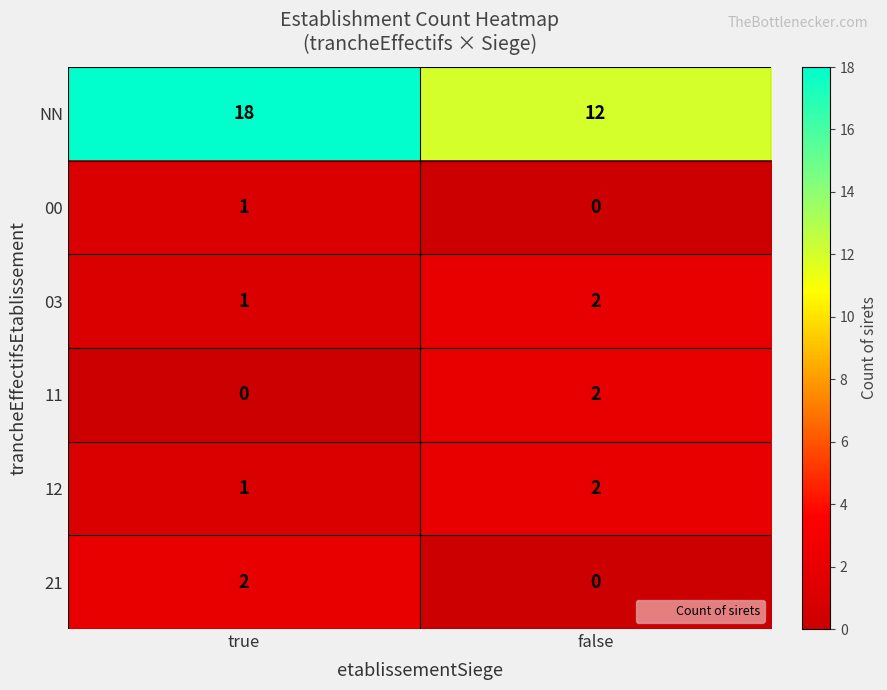

Reading left to right, transcribe all the data shown in this chart.

NN: true=18	false=12
00: true=1	false=0
03: true=1	false=2
11: true=0	false=2
12: true=1	false=2
21: true=2	false=0